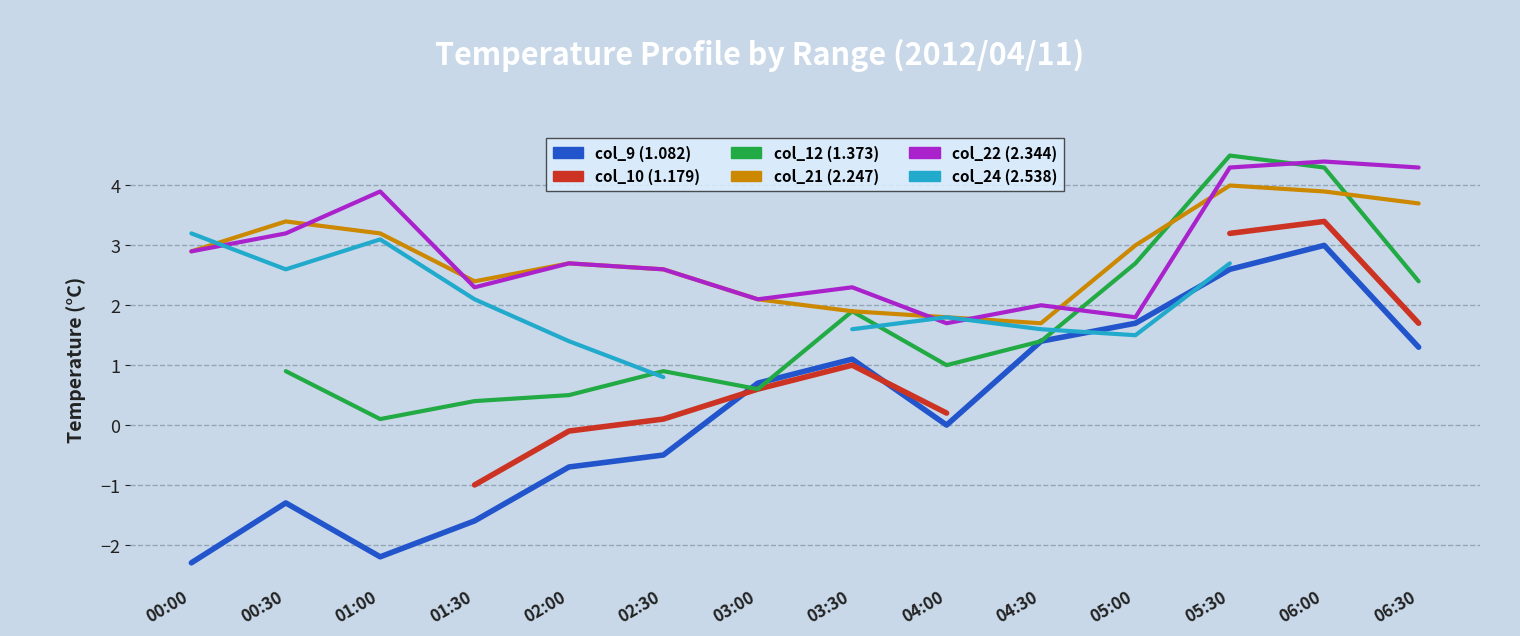

True or false: col_10 (1.179) and col_22 (2.344) cross at least once.

False